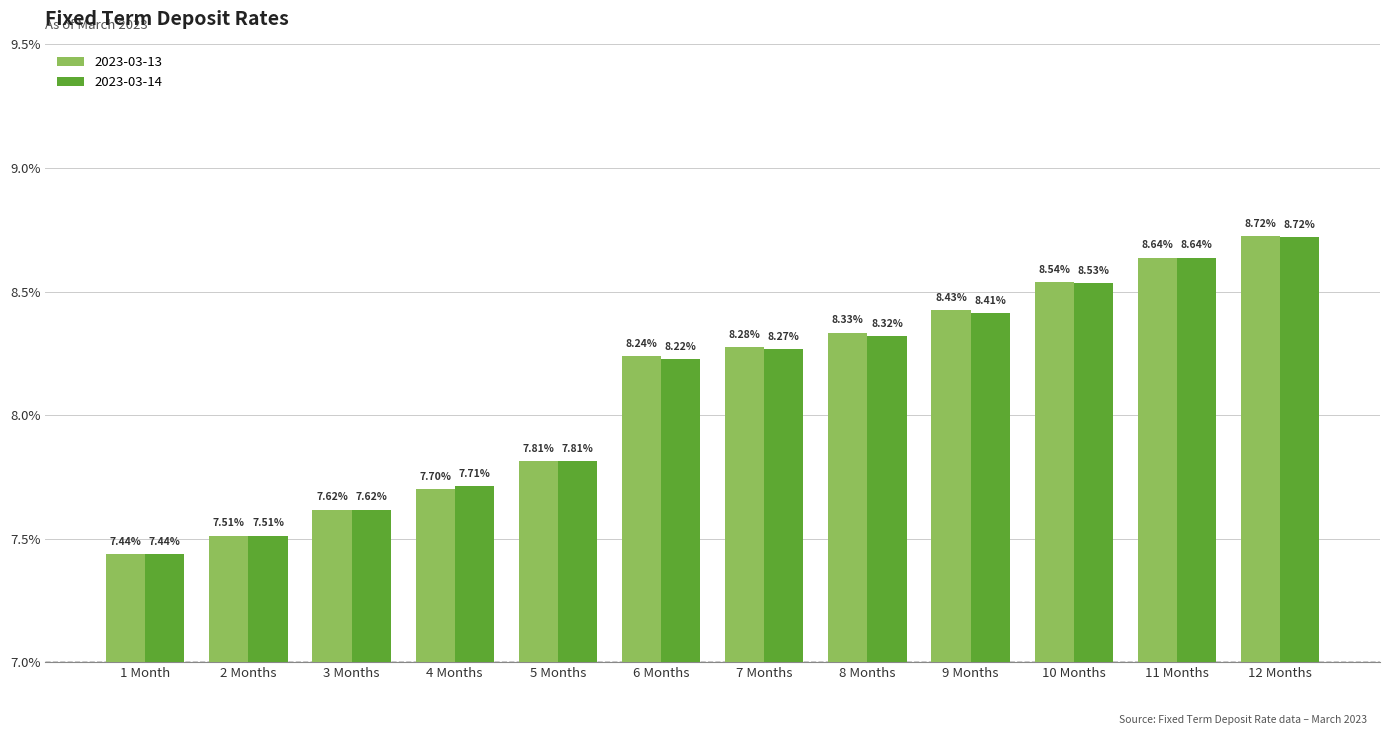

Which series has the largest total across all categories?

2023-03-13